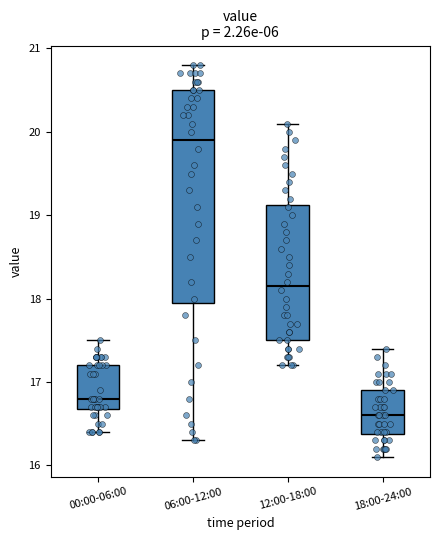

Where does the lower whisker of the box for 12:00-18:00 end on the y-axis? The values are not printed on the chart, so give them approximately, as read against the axis.

17.2